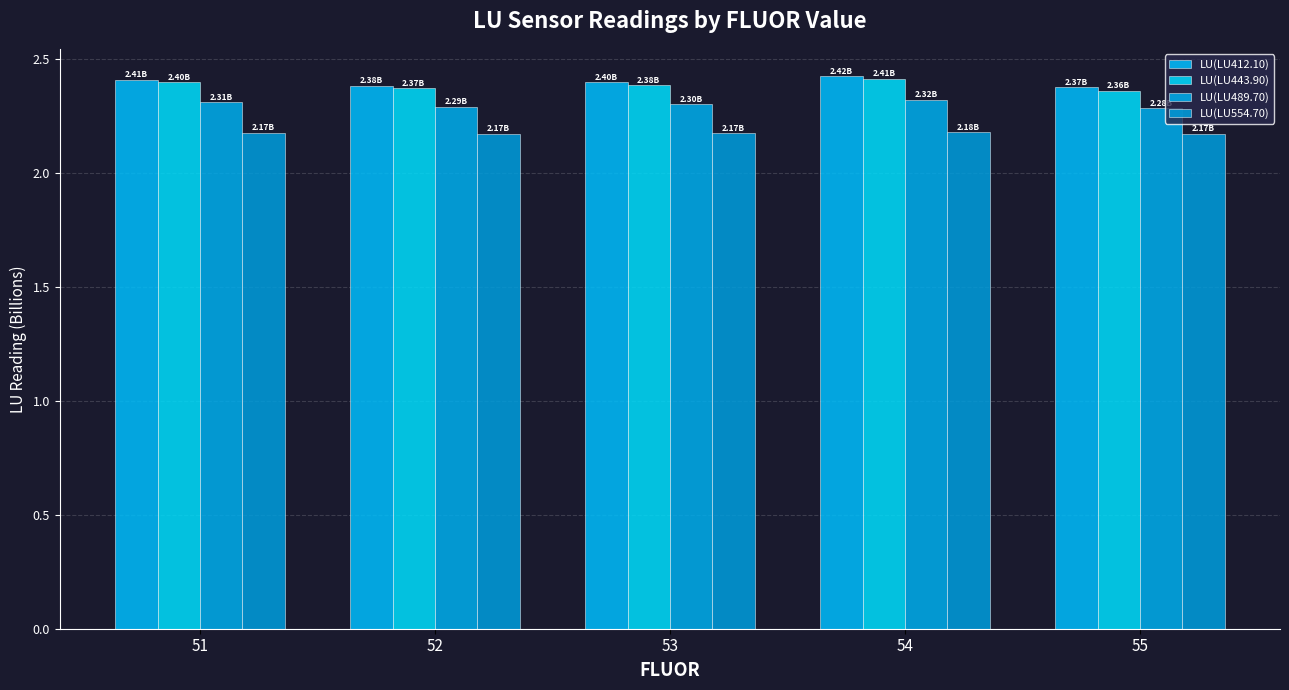

What is the value of the LU(LU443.90) bar at the 3rd from the left?

2.4